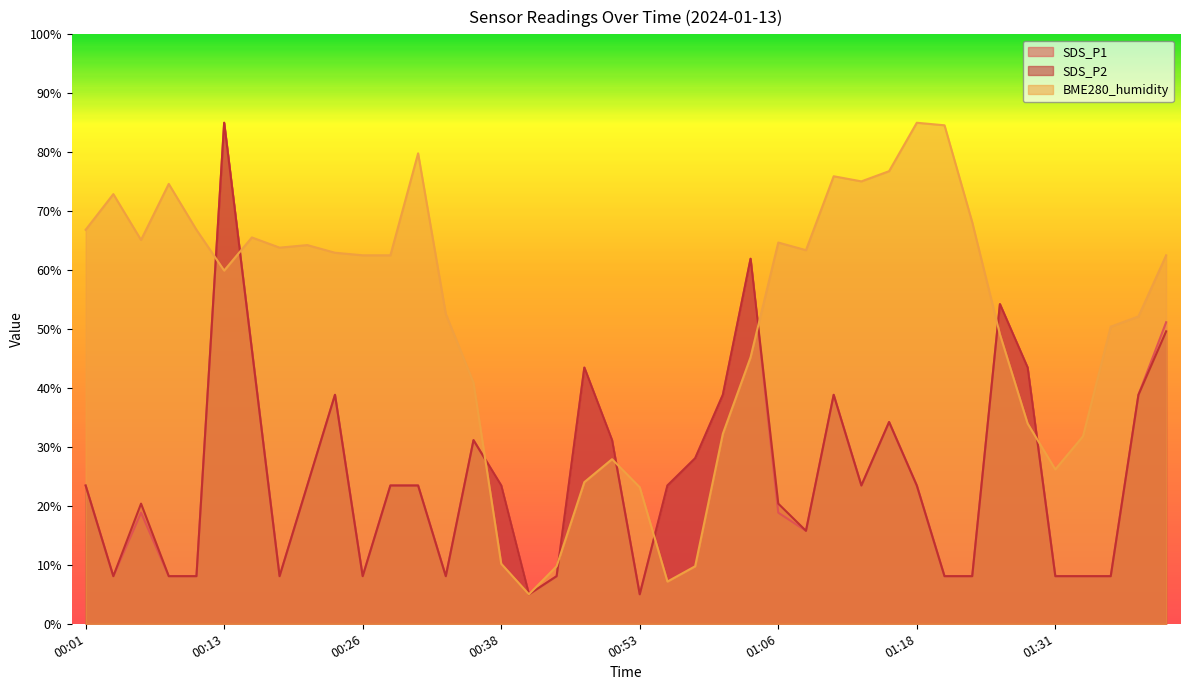

At which label is BME280_humidity closest to 45?

01:03